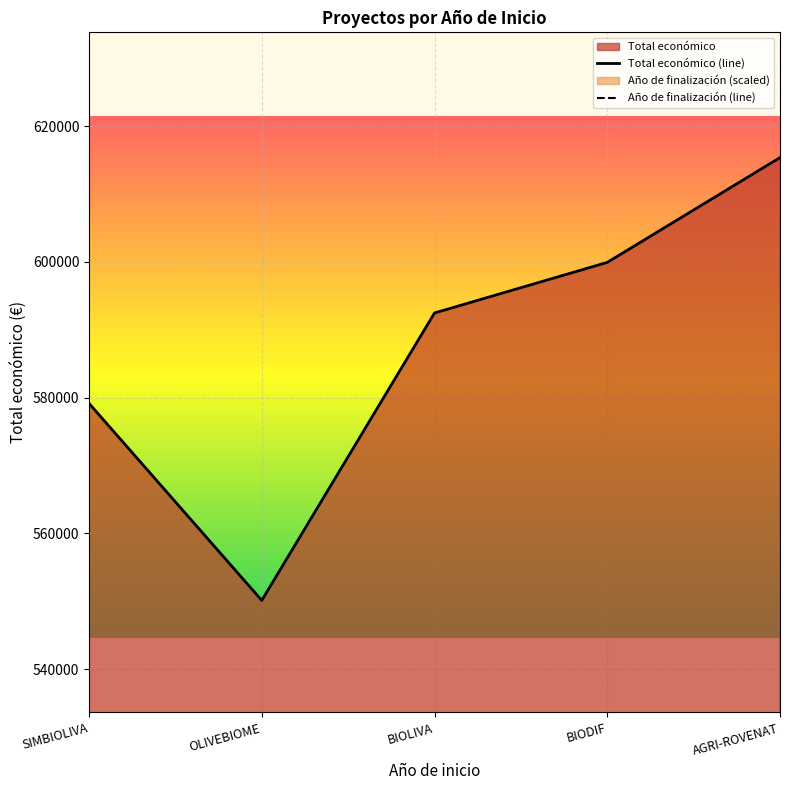

What is the minimum value shown in the chart?

550111